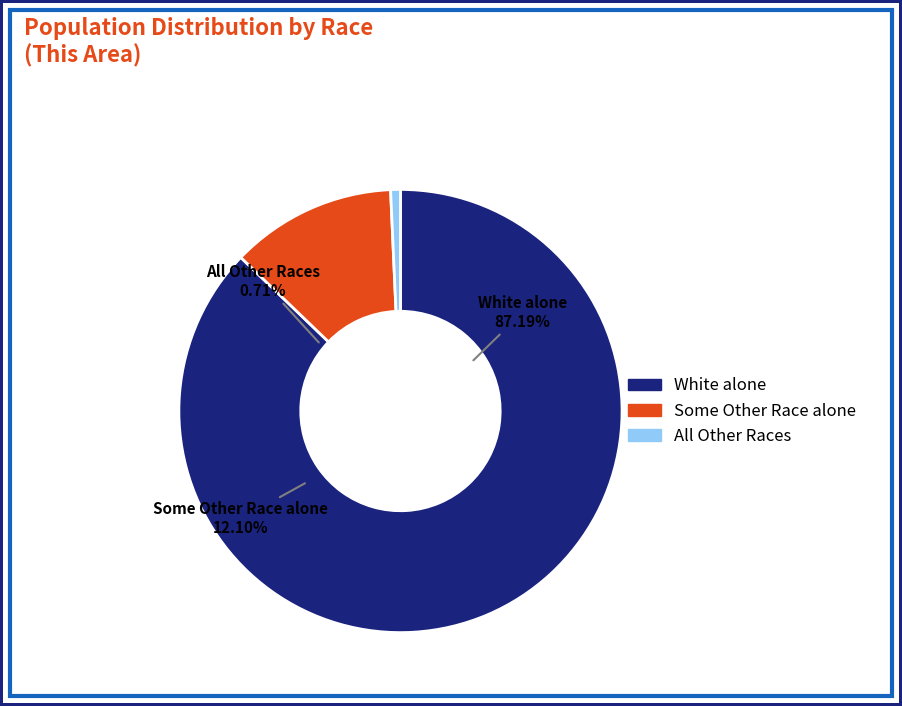

What portion of the pie excludes Some Other Race alone?

87.9%